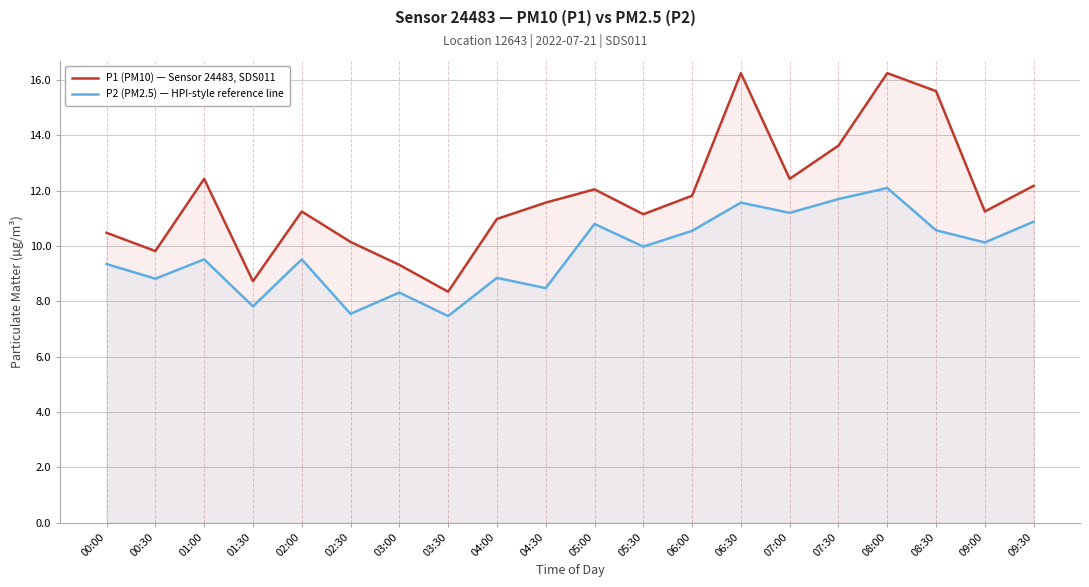

What is the label of the 1st point from the left?

00:00